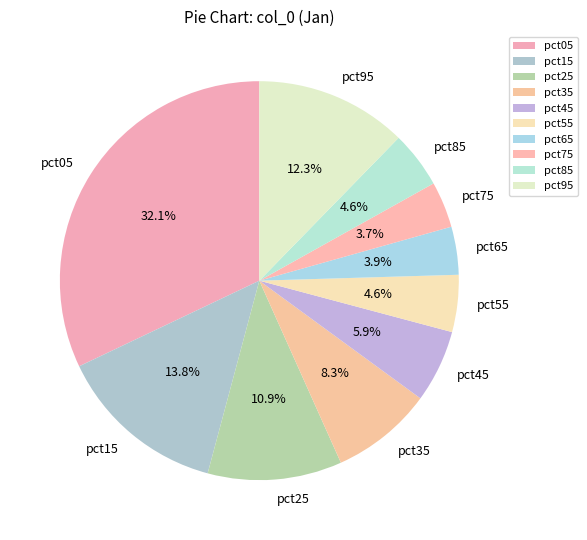

Which slice is the largest?

pct05